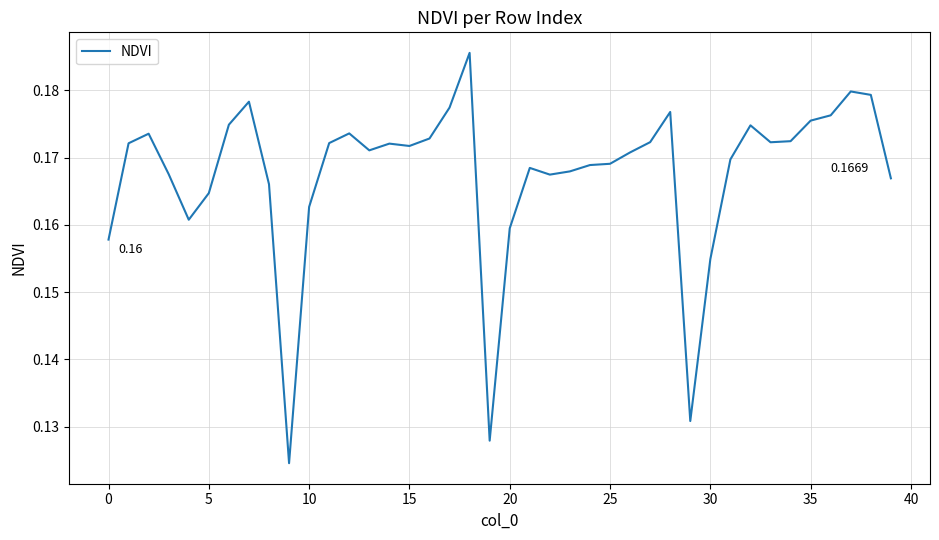

Does the chart display data point markers on the line(s)?

No